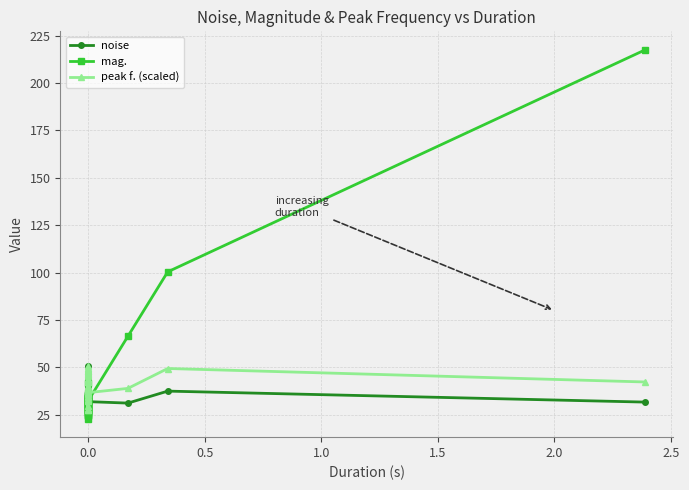

What is the total value across all series at 0.0?

108.4